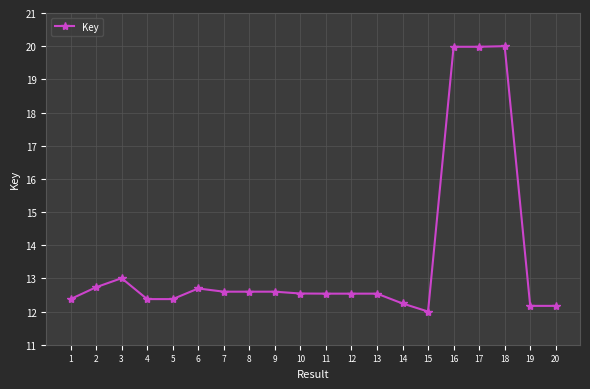

Approximately how many times larger is the value at 12 compared to 16?

0.6